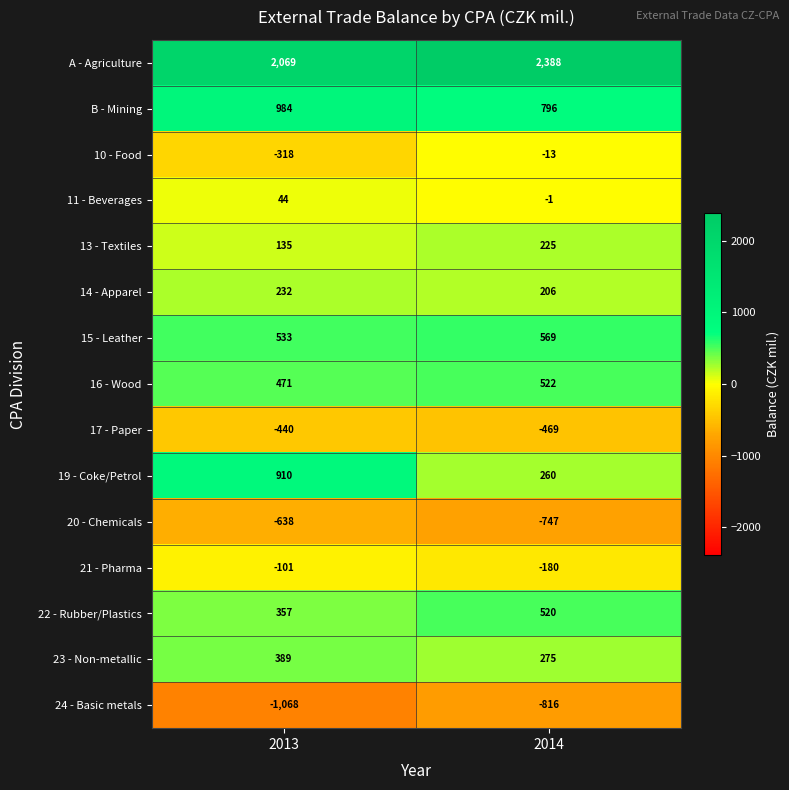

What value does the 24 - Basic metals series have at 2014, to the nearest 5?

-815